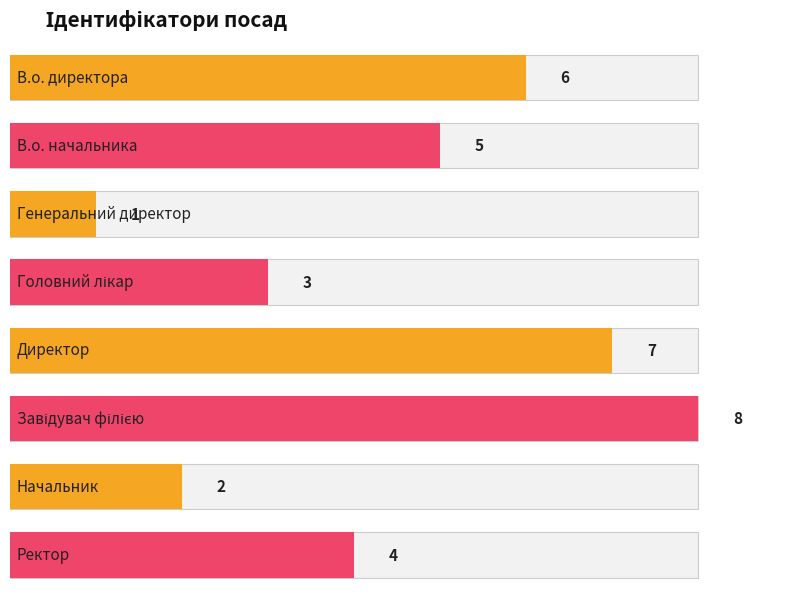

Where is the data nearest to the value 4?

Ректор